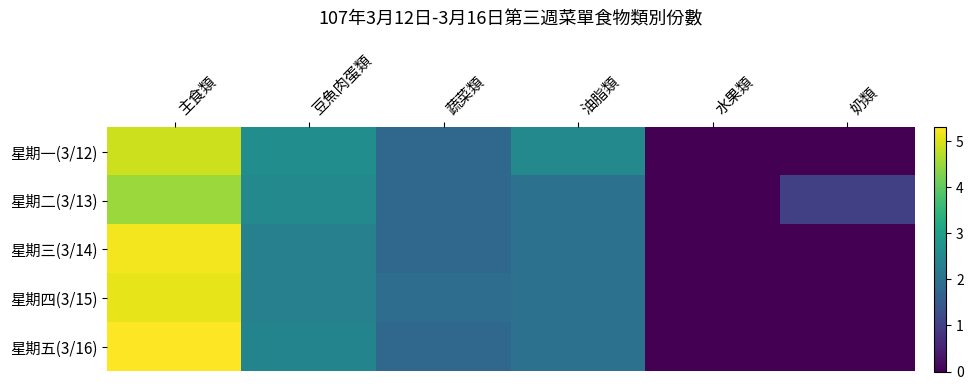

What is the maximum value shown in the chart?

5.3